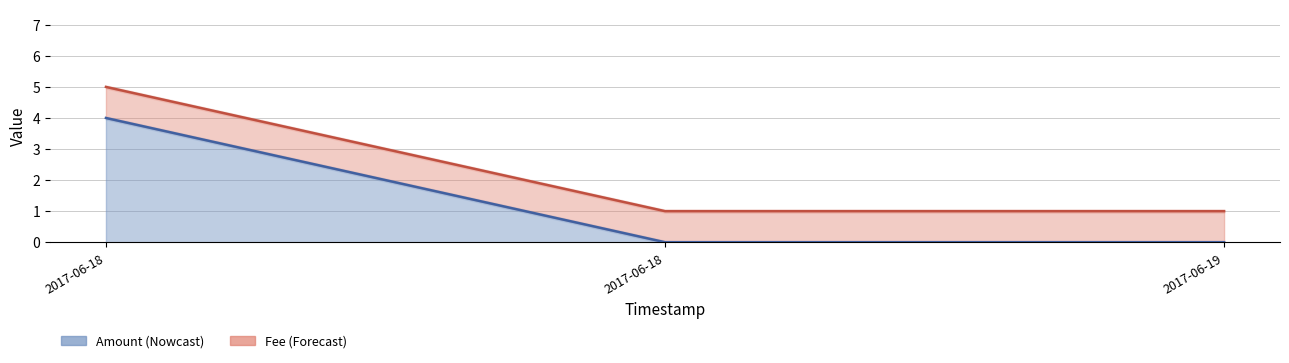

The value of Fee at 2017-06-18 14:36:05 is 1. True or false?

True